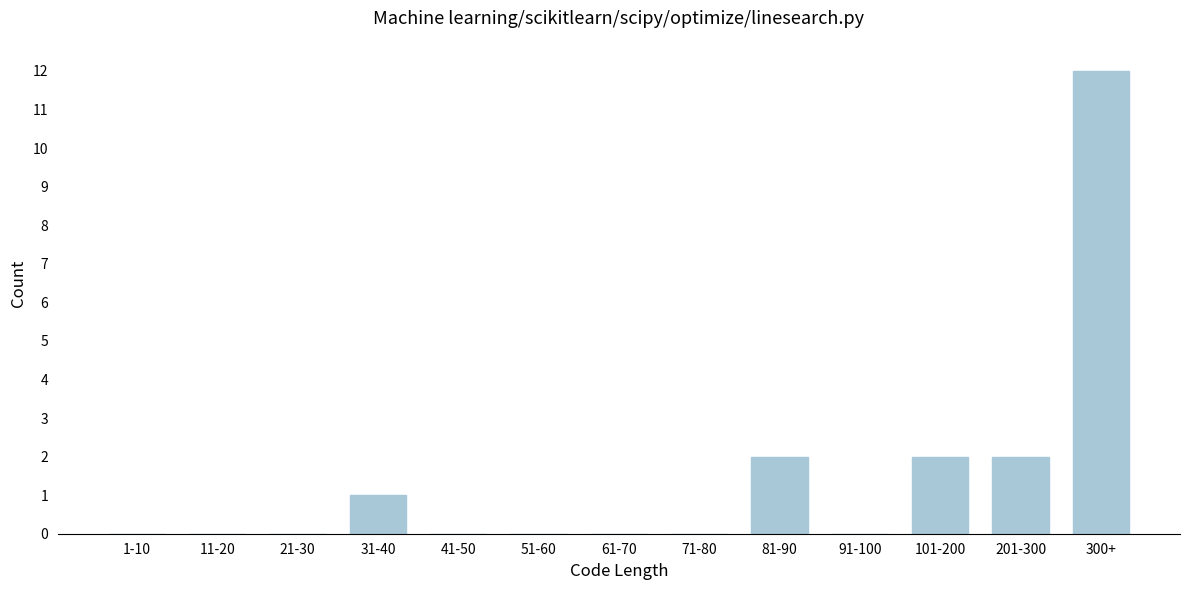

Reading left to right, transcribe all the data shown in this chart.

1-10=0	11-20=0	21-30=0	31-40=1	41-50=0	51-60=0	61-70=0	71-80=0	81-90=2	91-100=0	101-200=2	201-300=2	300+=12